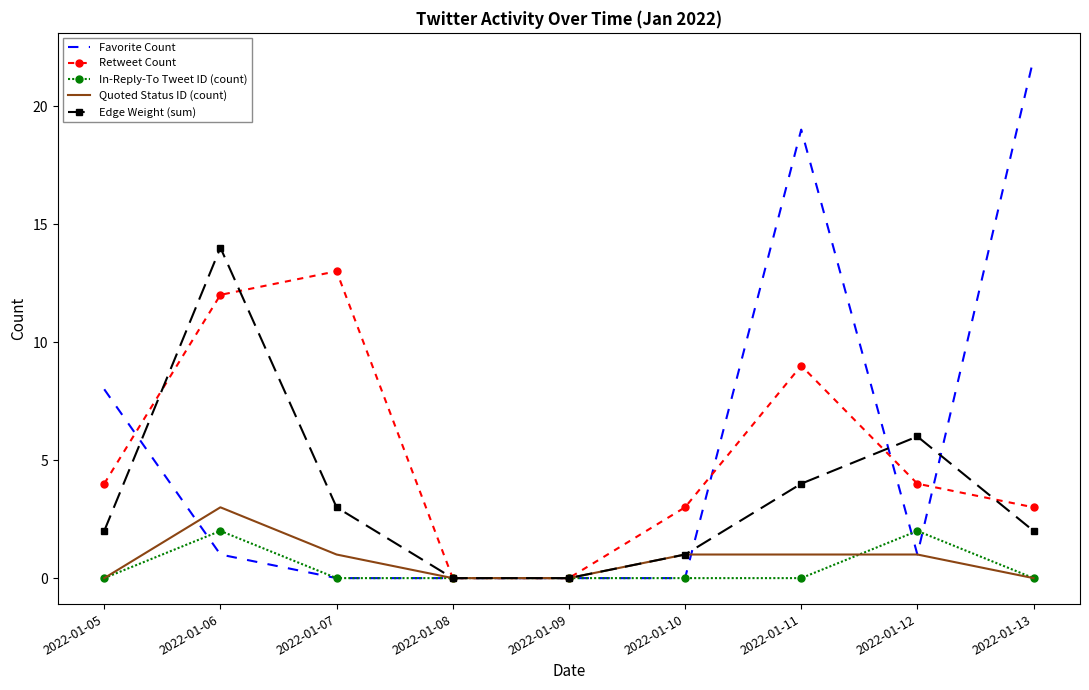

What are all the series names shown in the legend?

Favorite Count, Retweet Count, In-Reply-To Tweet ID (count), Quoted Status ID (count), Edge Weight (sum)